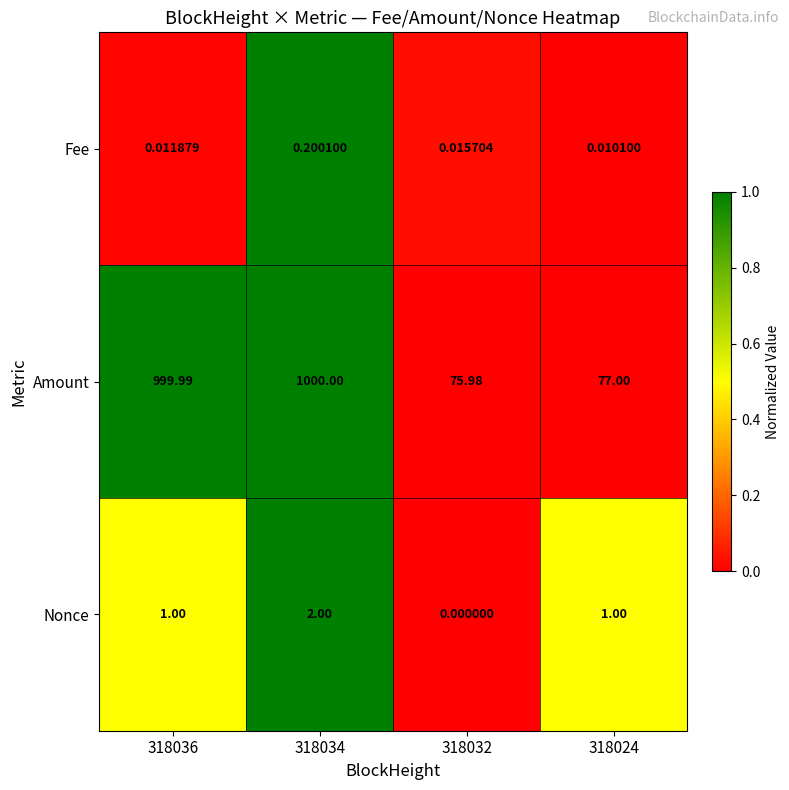

Which series has the largest total across all categories?

Amount